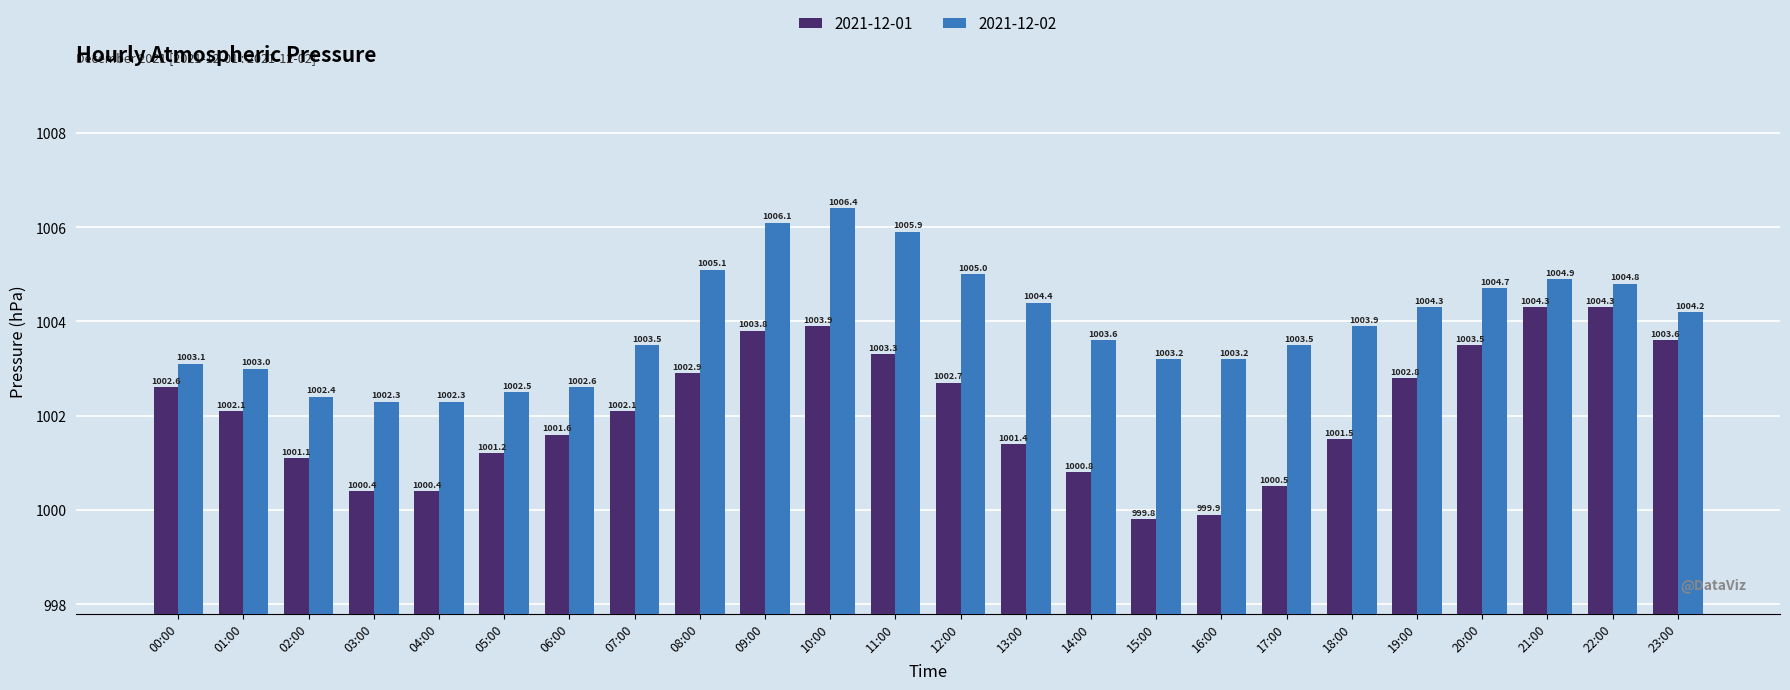

What is the difference between the maximum and minimum values in the 2021-12-01 series?

4.5